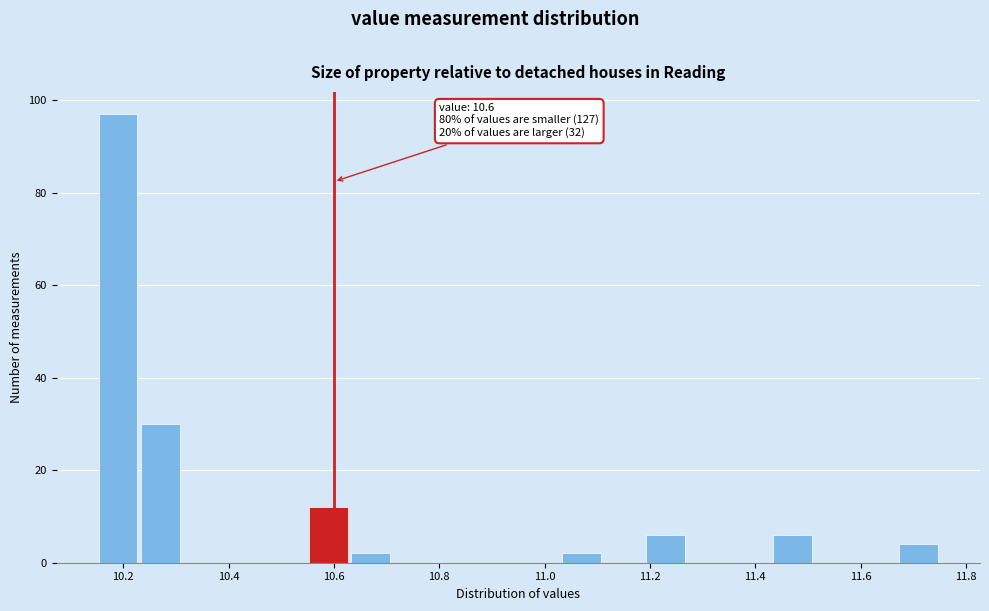

Which range on the x-axis has the tallest bar?

10.15 to 10.23